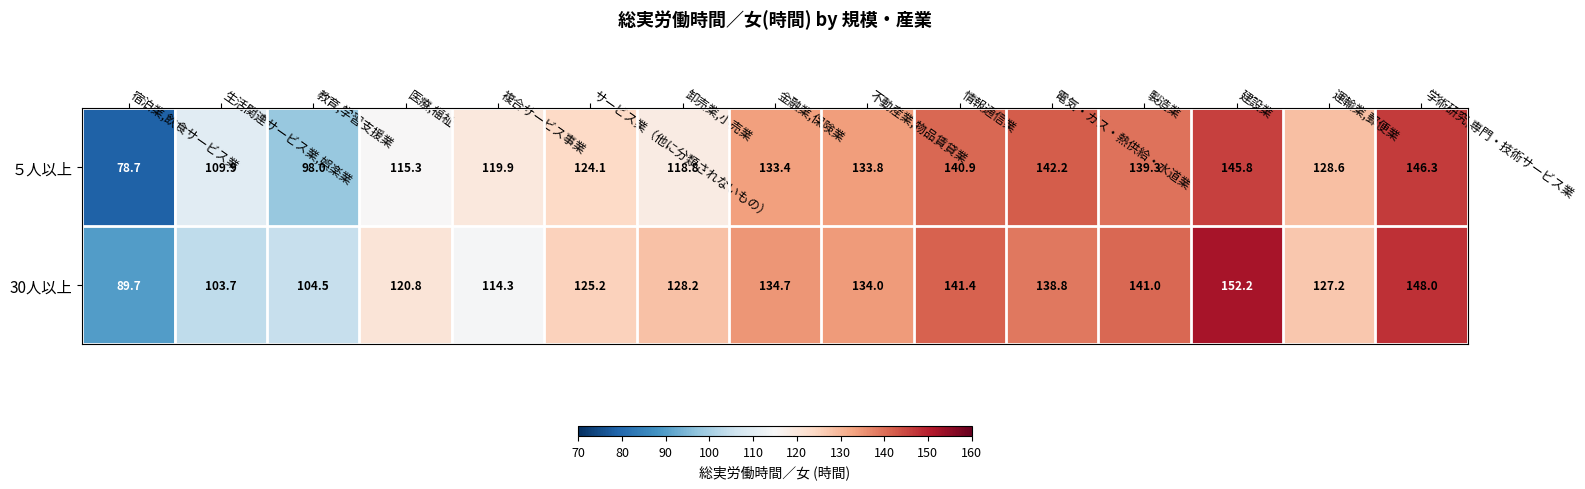

What is the smallest value displayed?

78.7